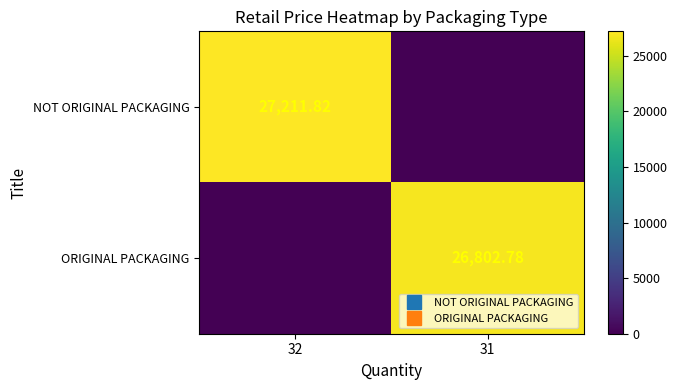

How many data points does each series have?

2